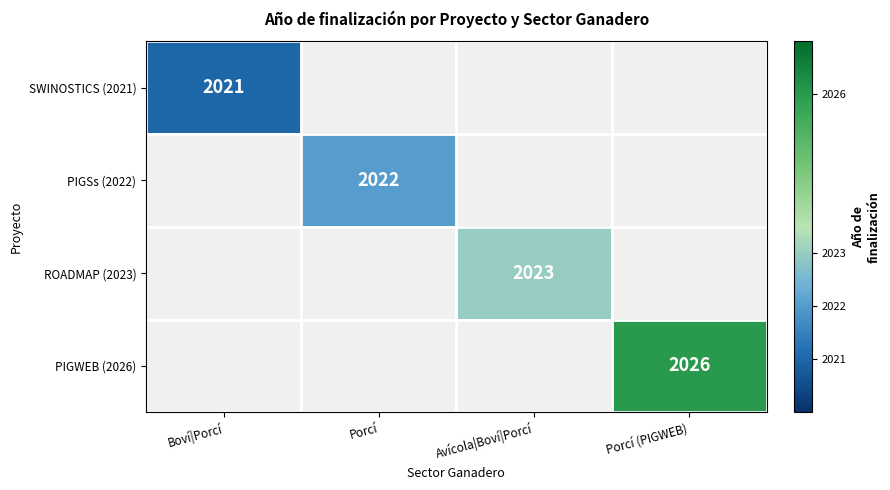

Is it true that ROADMAP (2023) equals 2023 at Avícola|Boví|Porcí?

True